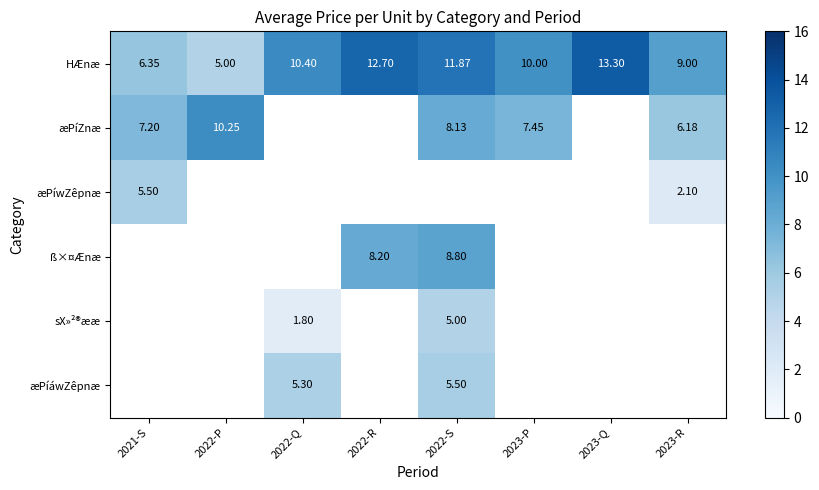

What is the difference between the maximum and minimum values in the æPíZnæ series?

4.1